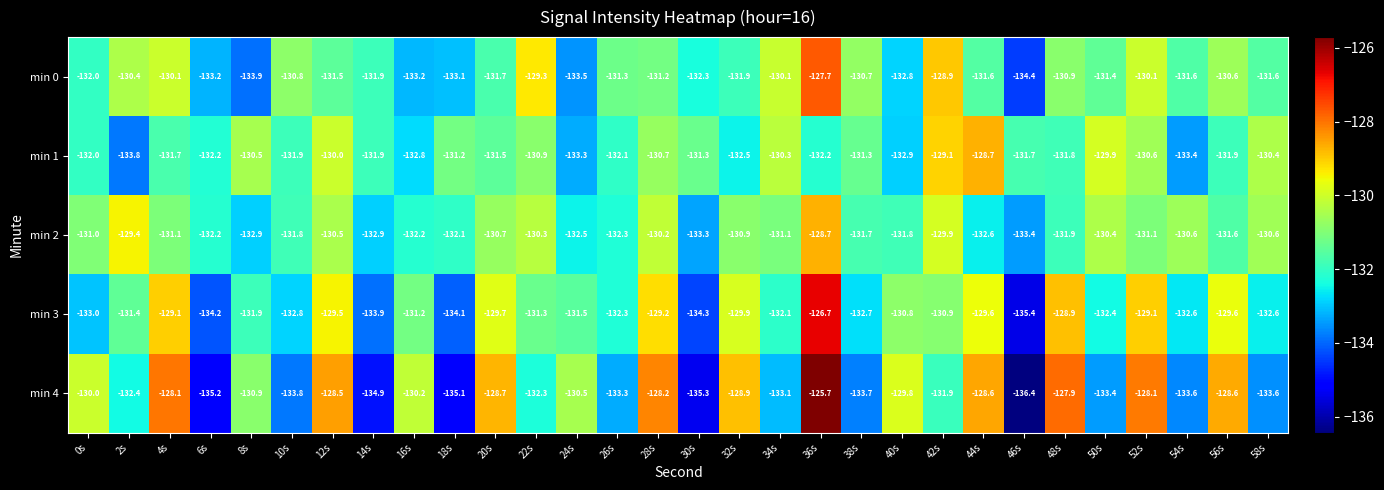

At which category is the sum across all series the highest?

36s